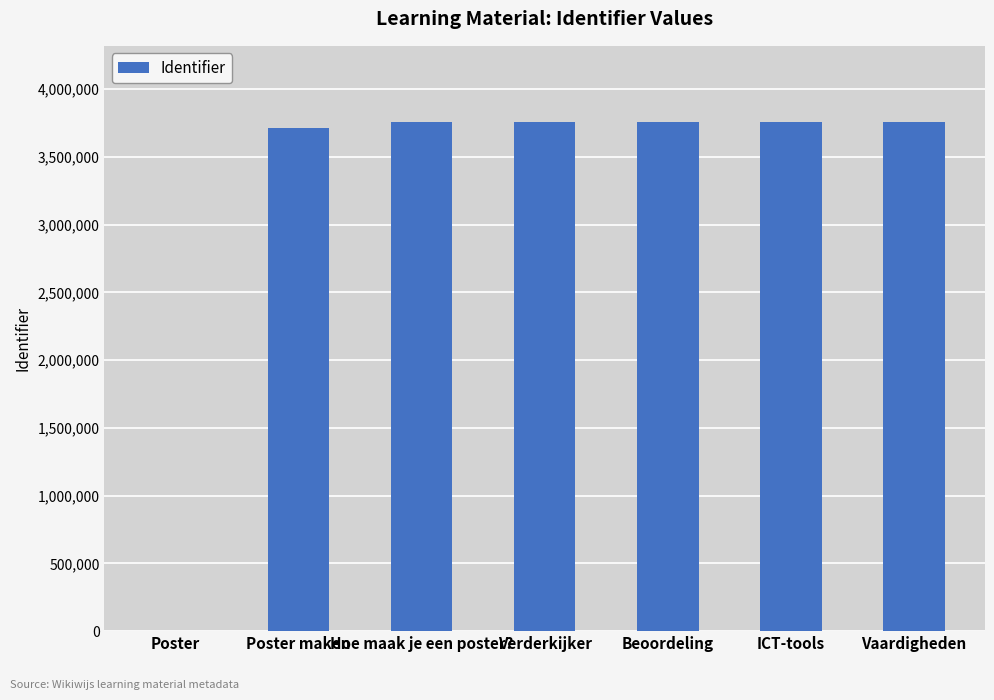

True or false: the data shows 3756698 at Verderkijker.

True